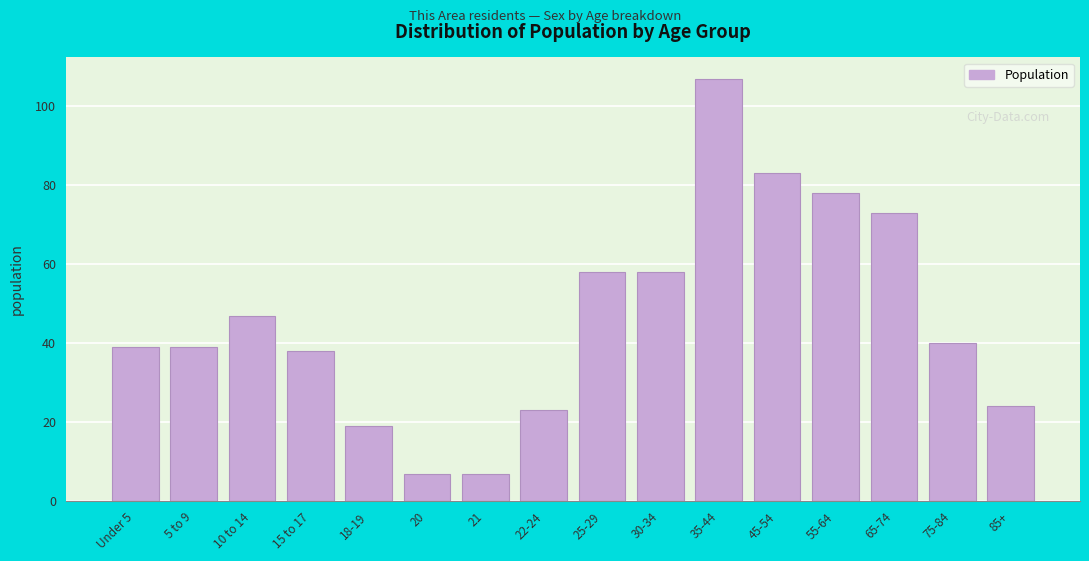

Reading left to right, transcribe all the data shown in this chart.

Under 5=39	5 to 9=39	10 to 14=47	15 to 17=38	18-19=19	20=7	21=7	22-24=23	25-29=58	30-34=58	35-44=107	45-54=83	55-64=78	65-74=73	75-84=40	85+=24